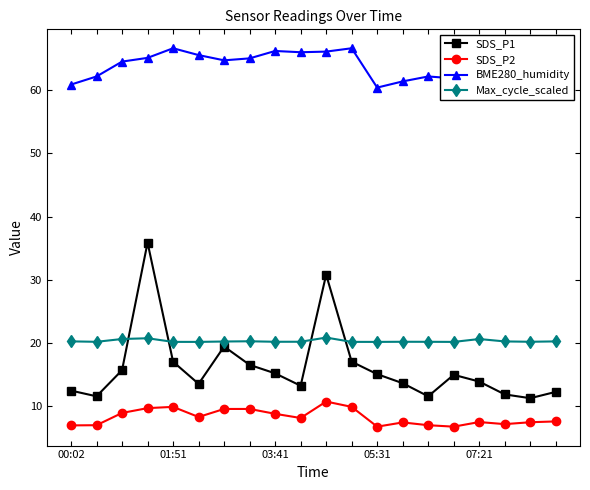

What is the sum of all BME280_humidity values?

1274.9